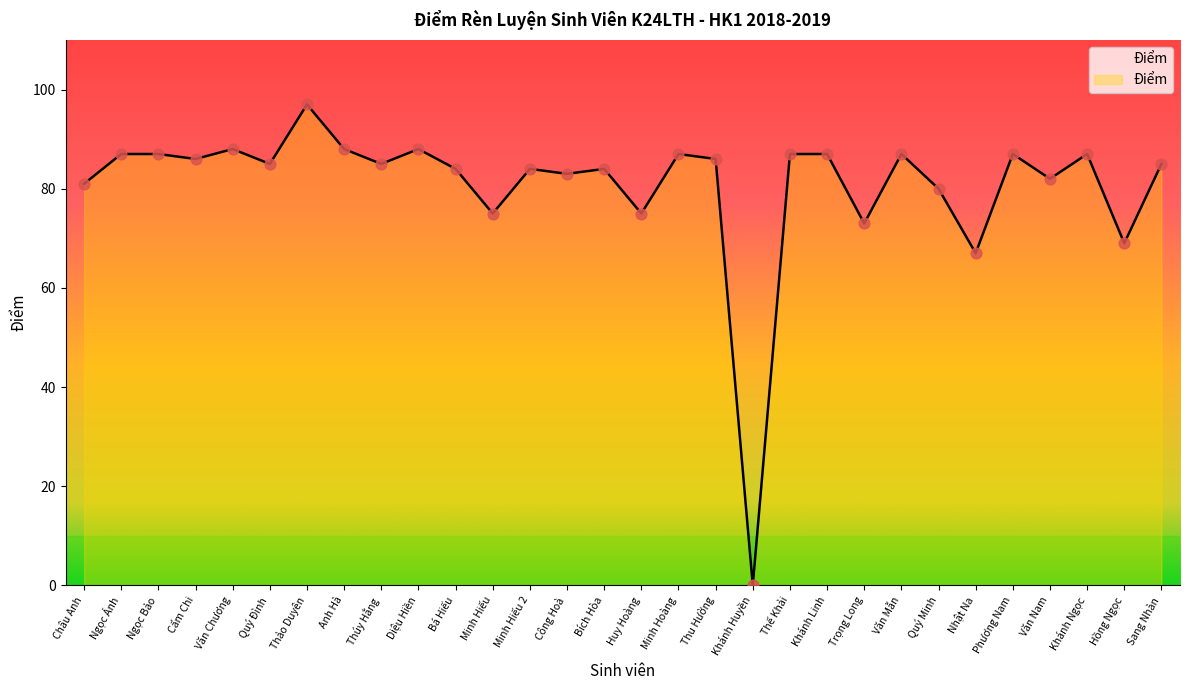

Between Thế Khải and Khánh Huyền, which is larger?

Thế Khải